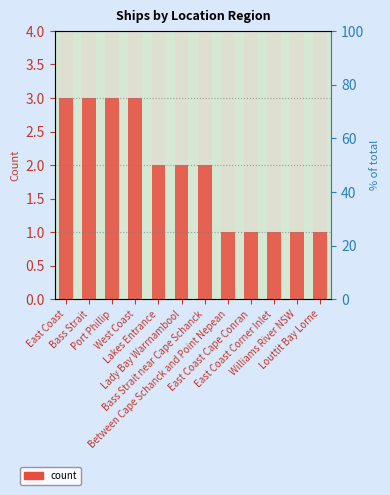

Count the number of data series in this chart.

1